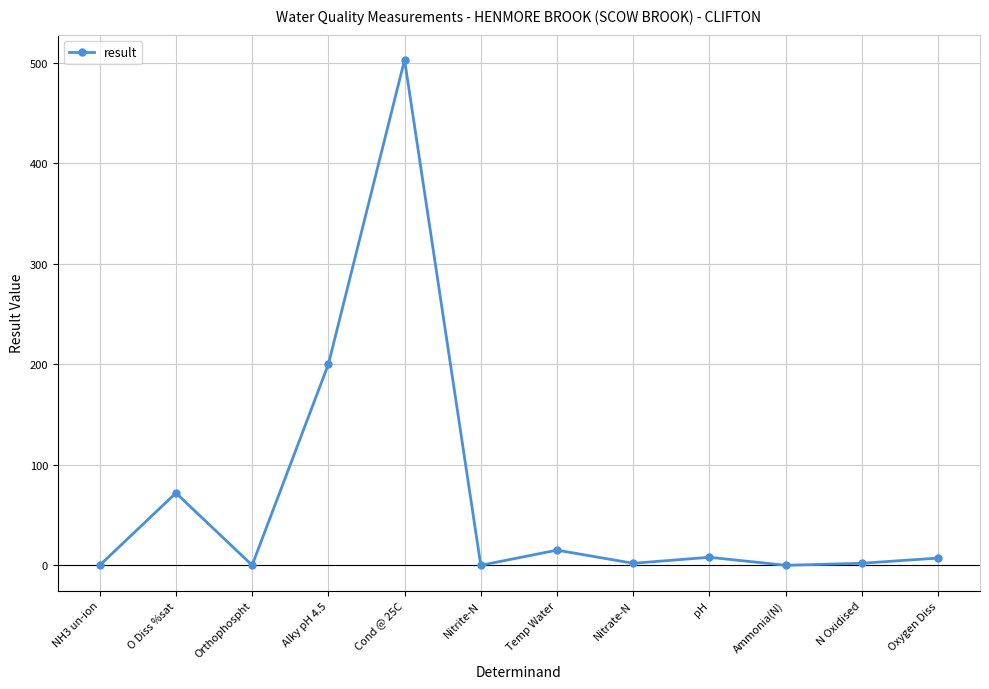

What is the difference between the maximum and minimum values?

503.0